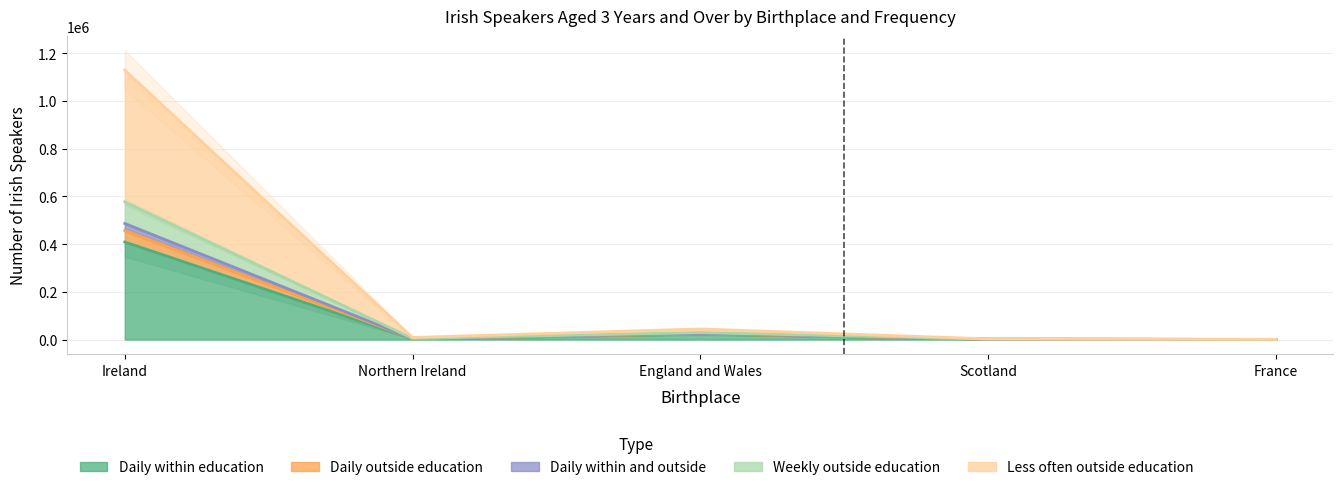

True or false: Daily within education and Daily outside education intersect in this chart.

False